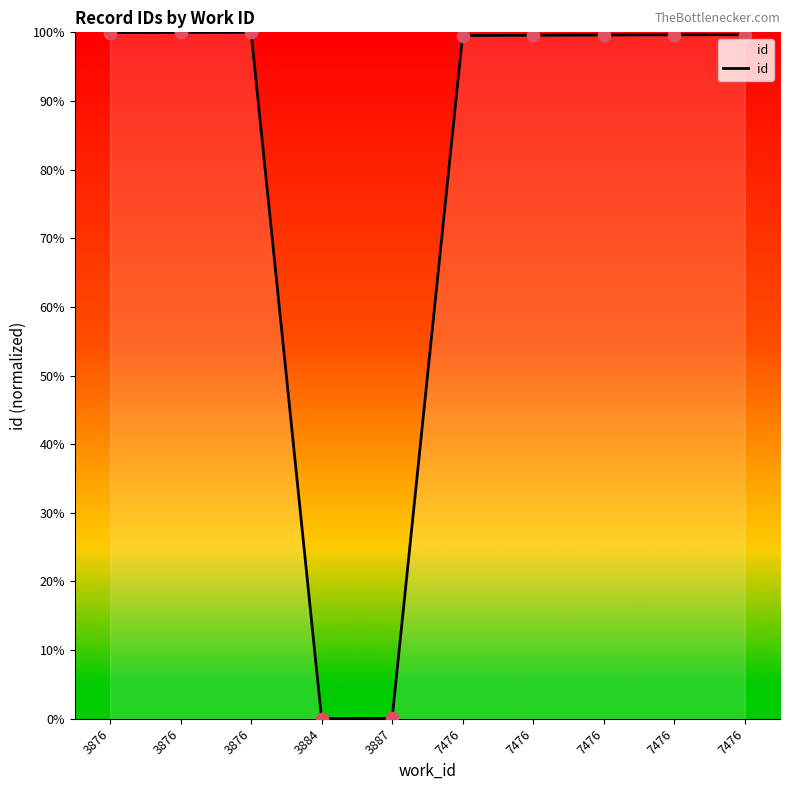

Does the chart have visible grid lines?

No